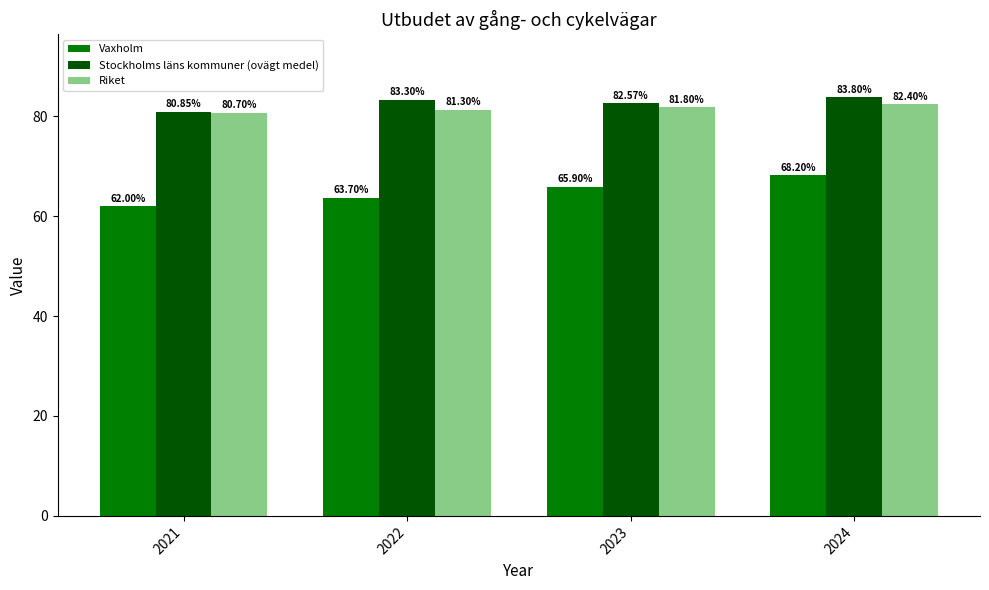

True or false: Riket has a value of 27.2 at 2023.

False